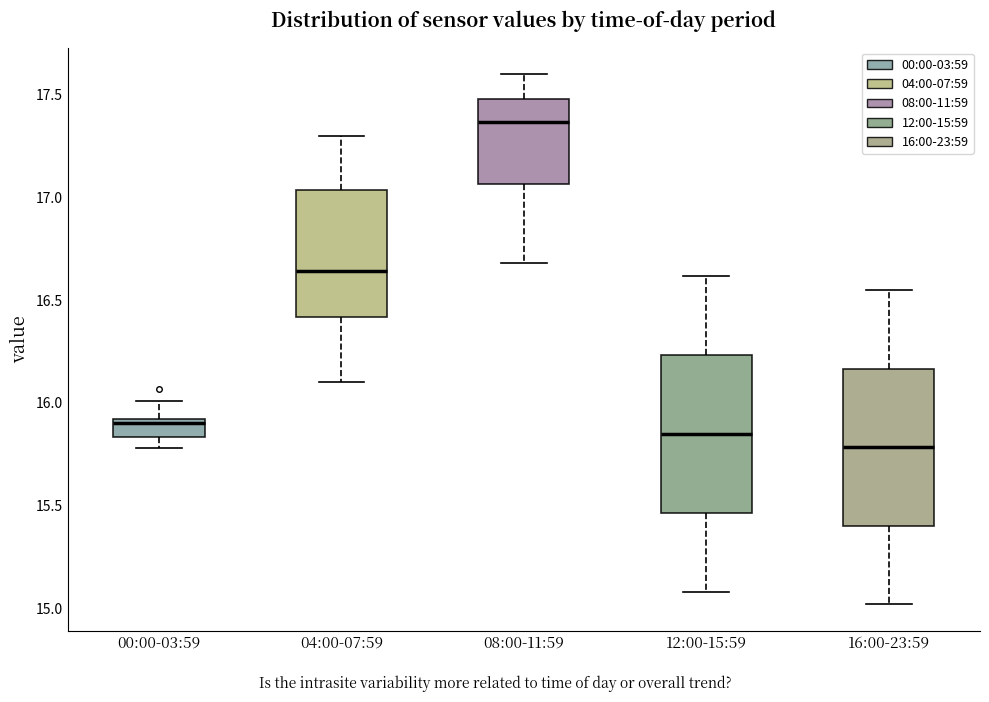

Which box's median line is the lowest?

16:00-23:59